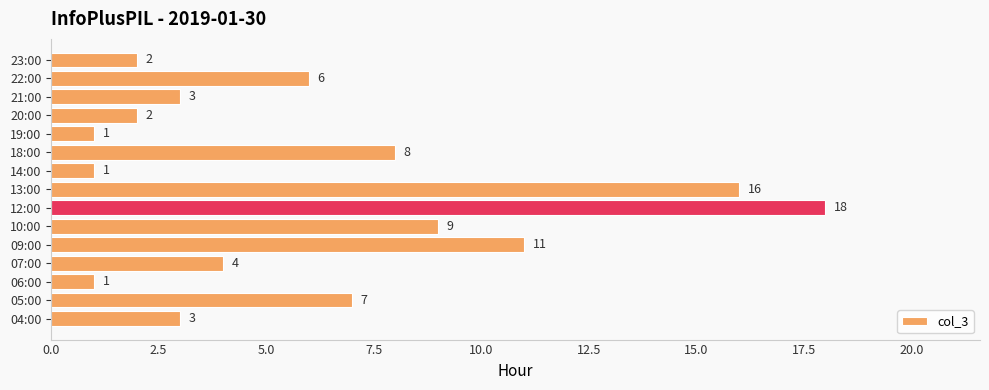

What is the average value?

6